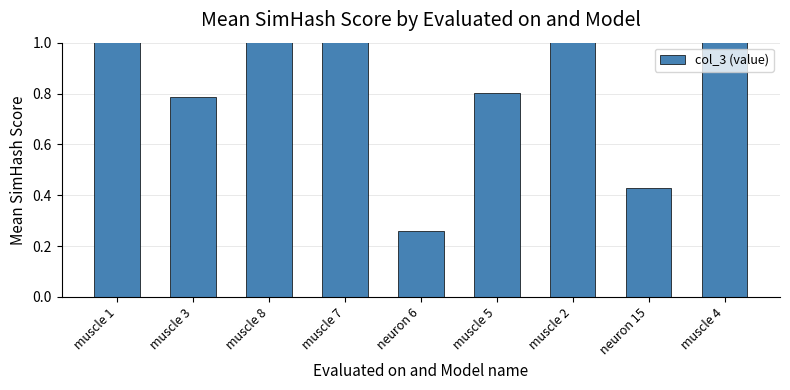

How many bars are there in total?

9